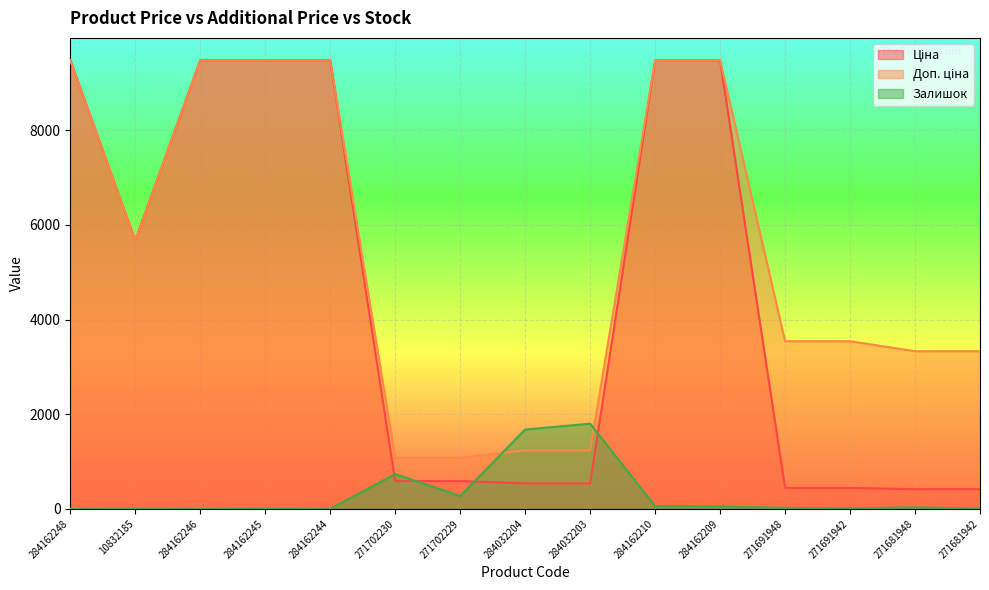

Which series has the largest total across all categories?

Доп. ціна